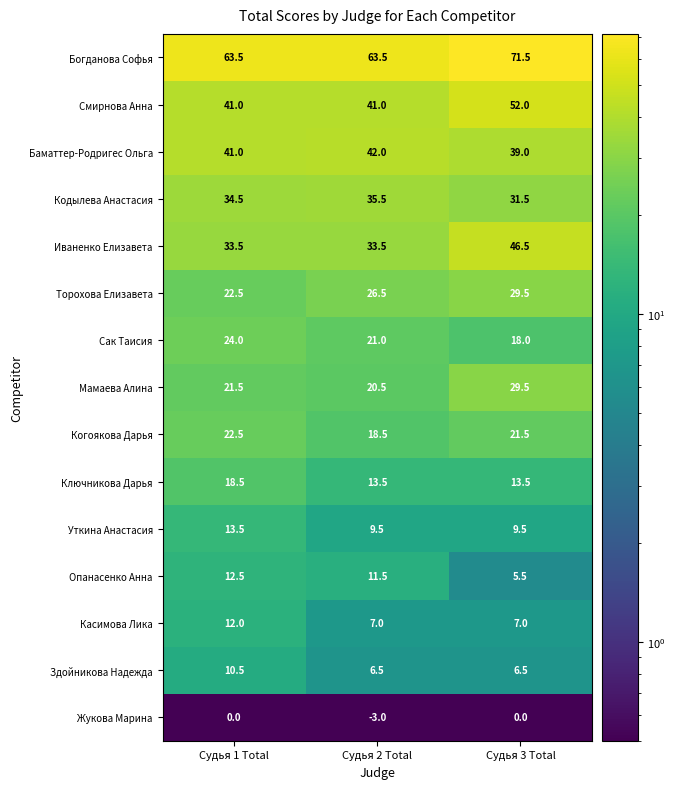

How many series are shown in this chart?

15